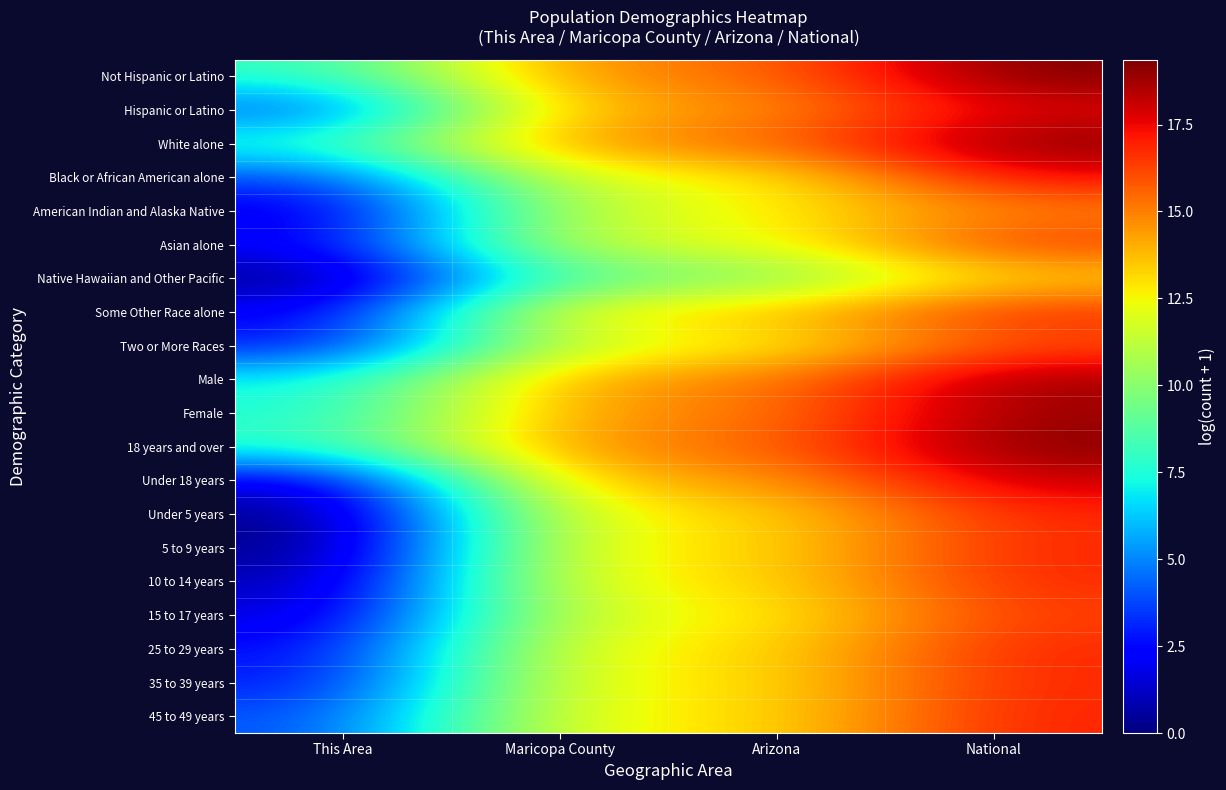

Reading left to right, what are all the values shown in this chart?

Not Hispanic or Latino: This Area=7.9	Maricopa County=14.8	Arizona=15.3	National=19.4
Hispanic or Latino: This Area=3.9	Maricopa County=13.9	Arizona=14.5	National=17.7
White alone: This Area=7.9	Maricopa County=14.8	Arizona=15.4	National=19.2
Black or African American alone: This Area=3.7	Maricopa County=12.2	Arizona=12.5	National=17.5
American Indian and Alaska Native: This Area=1.6	Maricopa County=11.3	Arizona=12.6	National=14.9
Asian alone: This Area=2.2	Maricopa County=11.8	Arizona=12.1	National=16.5
Native Hawaiian and Other Pacific: This Area=0.0	Maricopa County=9.0	Arizona=9.4	National=13.2
Some Other Race alone: This Area=2.1	Maricopa County=13.1	Arizona=13.5	National=16.8
Two or More Races: This Area=2.7	Maricopa County=11.8	Arizona=12.3	National=16.0
Male: This Area=7.1	Maricopa County=14.5	Arizona=15.0	National=18.8
Female: This Area=7.3	Maricopa County=14.5	Arizona=15.0	National=18.9
18 years and over: This Area=7.9	Maricopa County=14.8	Arizona=15.4	National=19.3
Under 18 years: This Area=1.6	Maricopa County=13.8	Arizona=14.3	National=18.1
Under 5 years: This Area=0.0	Maricopa County=12.6	Arizona=13.0	National=16.8
5 to 9 years: This Area=0.0	Maricopa County=12.6	Arizona=13.0	National=16.8
10 to 14 years: This Area=0.7	Maricopa County=12.5	Arizona=13.0	National=16.8
15 to 17 years: This Area=1.4	Maricopa County=12.0	Arizona=12.5	National=16.4
25 to 29 years: This Area=2.4	Maricopa County=12.5	Arizona=13.0	National=16.9
35 to 39 years: This Area=2.7	Maricopa County=12.5	Arizona=12.9	National=16.8
45 to 49 years: This Area=3.9	Maricopa County=12.5	Arizona=13.0	National=16.9